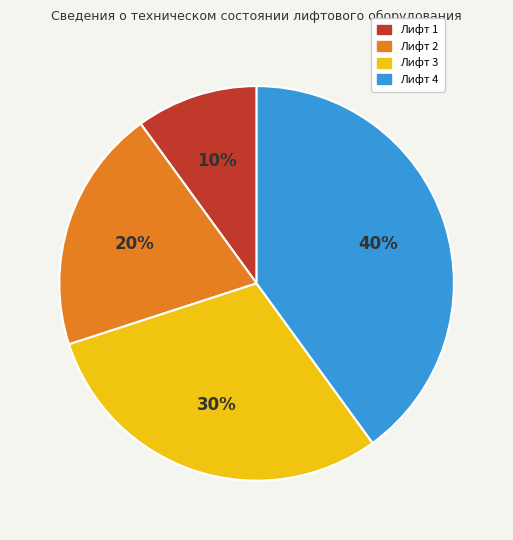

Which has a higher value, Лифт 4 or Лифт 2?

Лифт 4